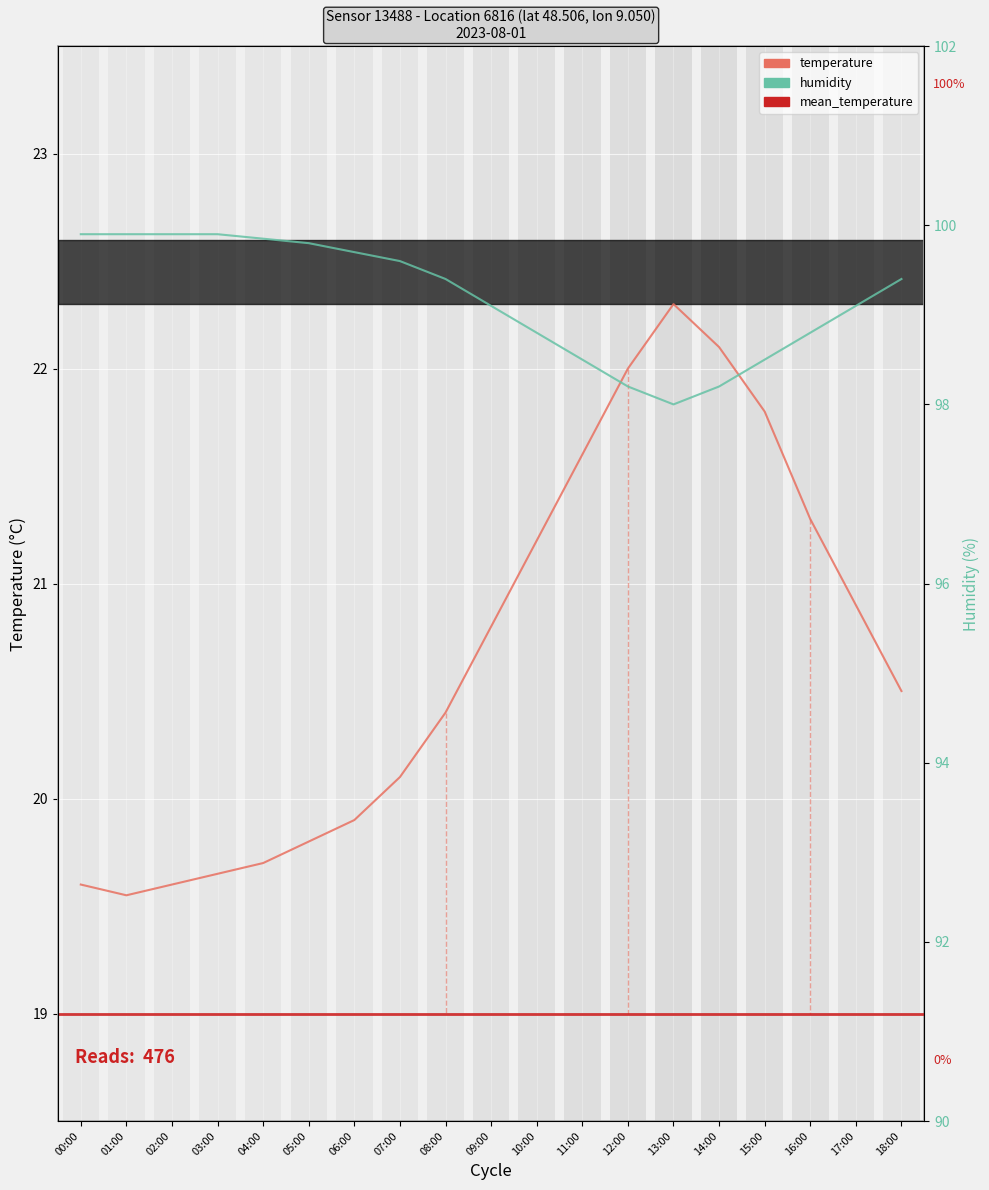

Reading left to right, transcribe all the data shown in this chart.

temperature: 00:00=19.6	01:00=19.6	02:00=19.6	03:00=19.6	04:00=19.7	05:00=19.8	06:00=19.9	07:00=20.1	08:00=20.4	09:00=20.8	10:00=21.2	11:00=21.6	12:00=22.0	13:00=22.3	14:00=22.1	15:00=21.8	16:00=21.3	17:00=20.9	18:00=20.5
humidity: 00:00=99.9	01:00=99.9	02:00=99.9	03:00=99.9	04:00=99.8	05:00=99.8	06:00=99.7	07:00=99.6	08:00=99.4	09:00=99.1	10:00=98.8	11:00=98.5	12:00=98.2	13:00=98.0	14:00=98.2	15:00=98.5	16:00=98.8	17:00=99.1	18:00=99.4